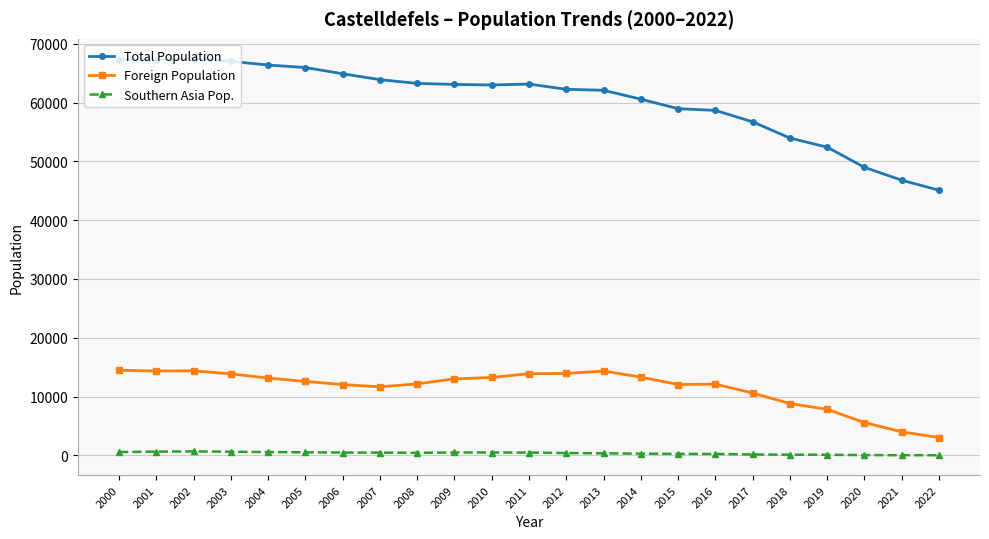

What are all the series names shown in the legend?

Total Population, Foreign Population, Southern Asia Pop.